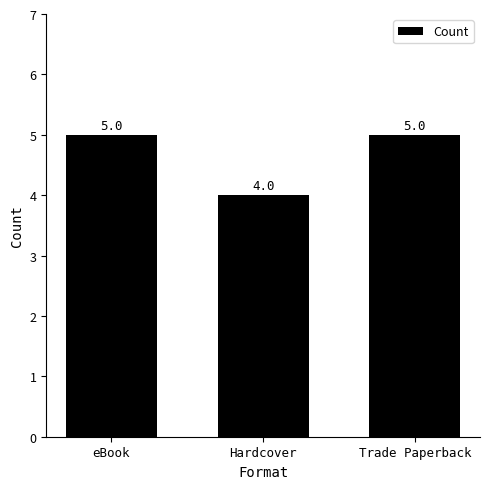

Count the values in the range 4 to 5.

3